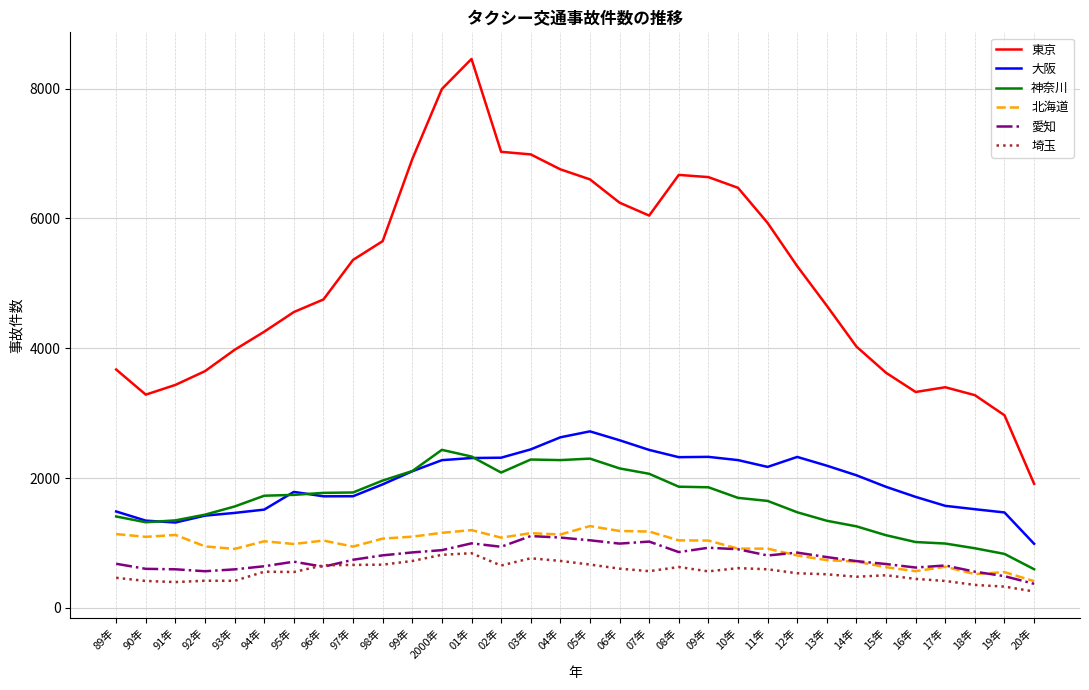

The 神奈川 series shows 990 at 17年. True or false?

True